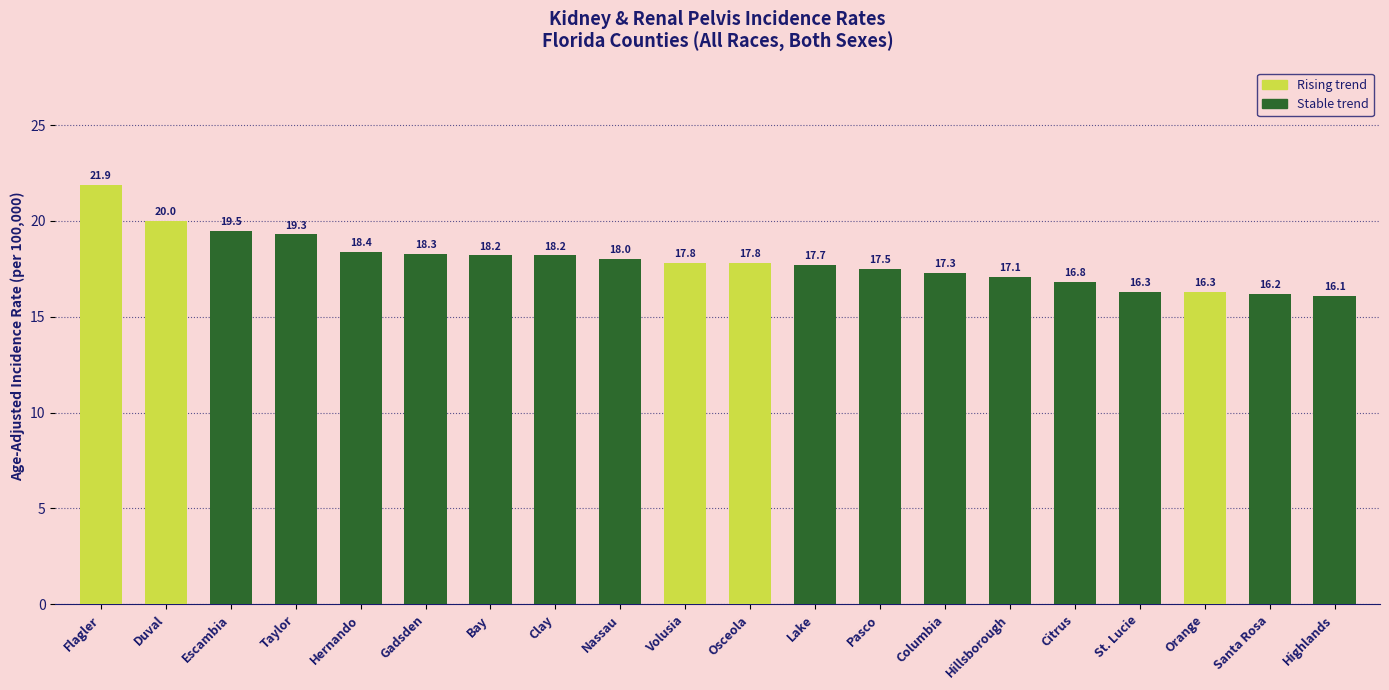

Is it true that the value at Clay is 32.7?

False